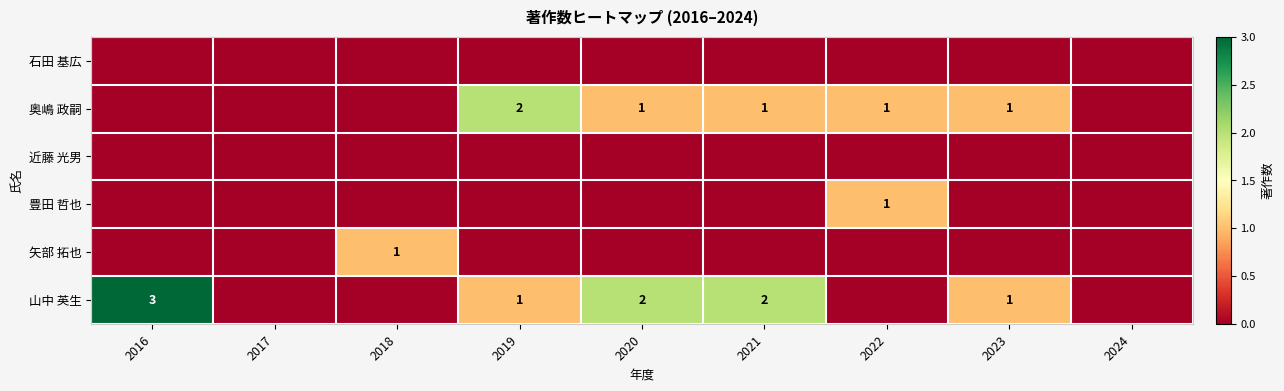

Is it true that 奥嶋 政嗣 equals 1 at 2019?

False